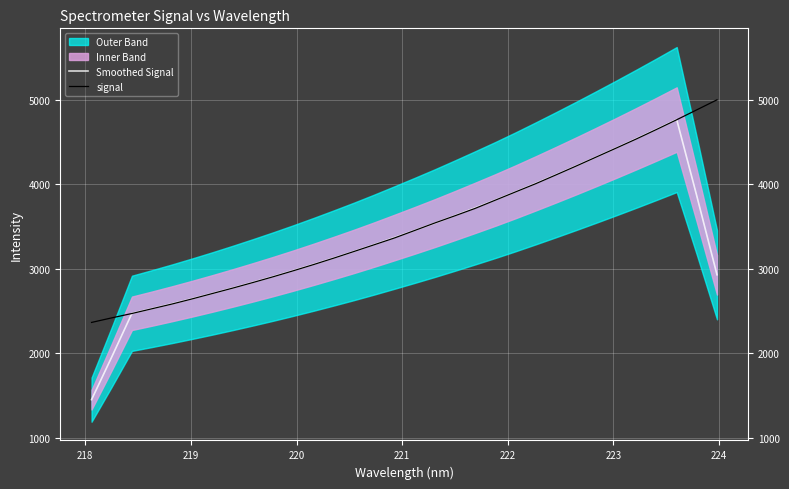

Is it true that Smoothed Signal equals 5748.7 at 21?

False